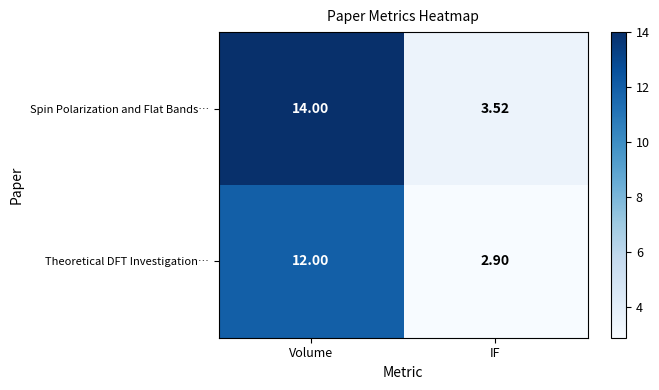

Rank the series by their maximum value, from highest to lowest.

Spin Polarization and Flat Bands…, Theoretical DFT Investigation…